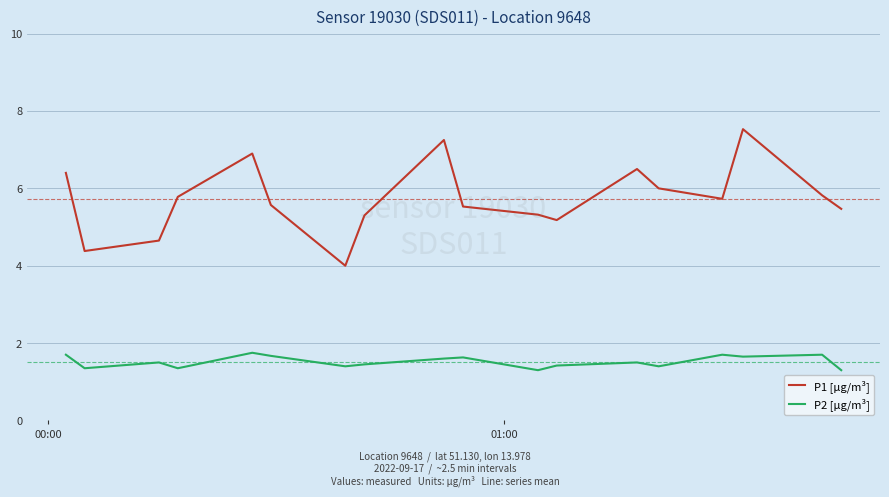

Rank the series by their average value, from lowest to highest.

P2 [µg/m³], P1 [µg/m³]